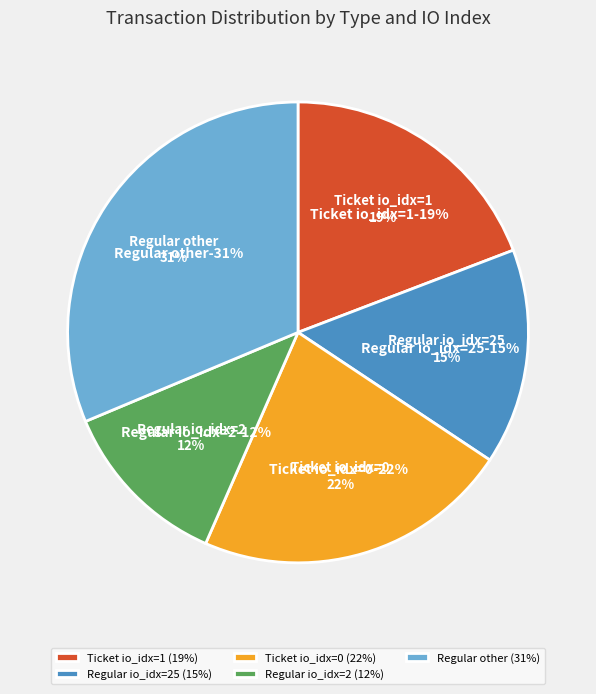

Between Ticket (io_index=1) and Regular (io_index=2), which is larger?

Ticket (io_index=1)